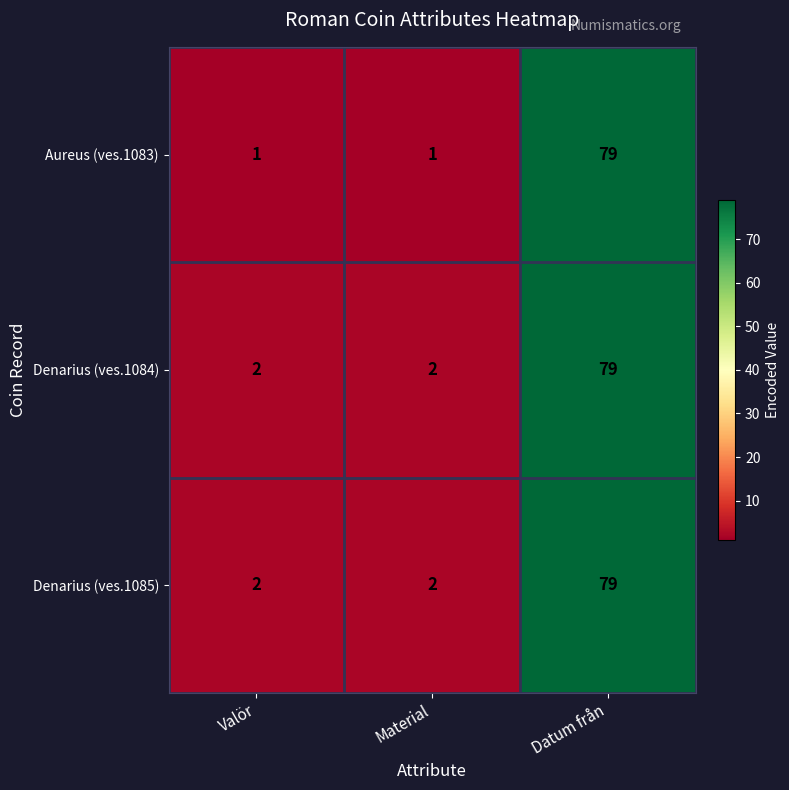

What value does the Denarius (ves.1084) series have at Datum från?

79